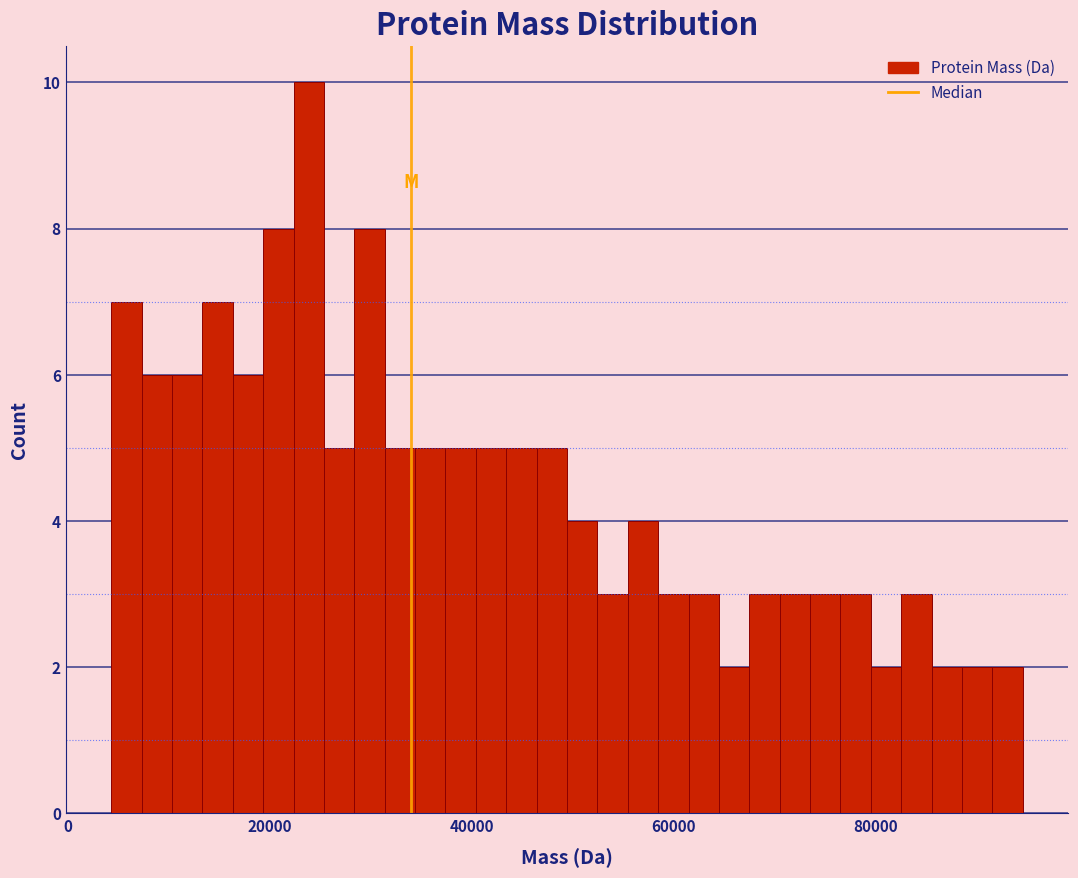

Around what value on the x-axis is the tallest bar? Give the approximate position of its centre, as read against the axis.

24000